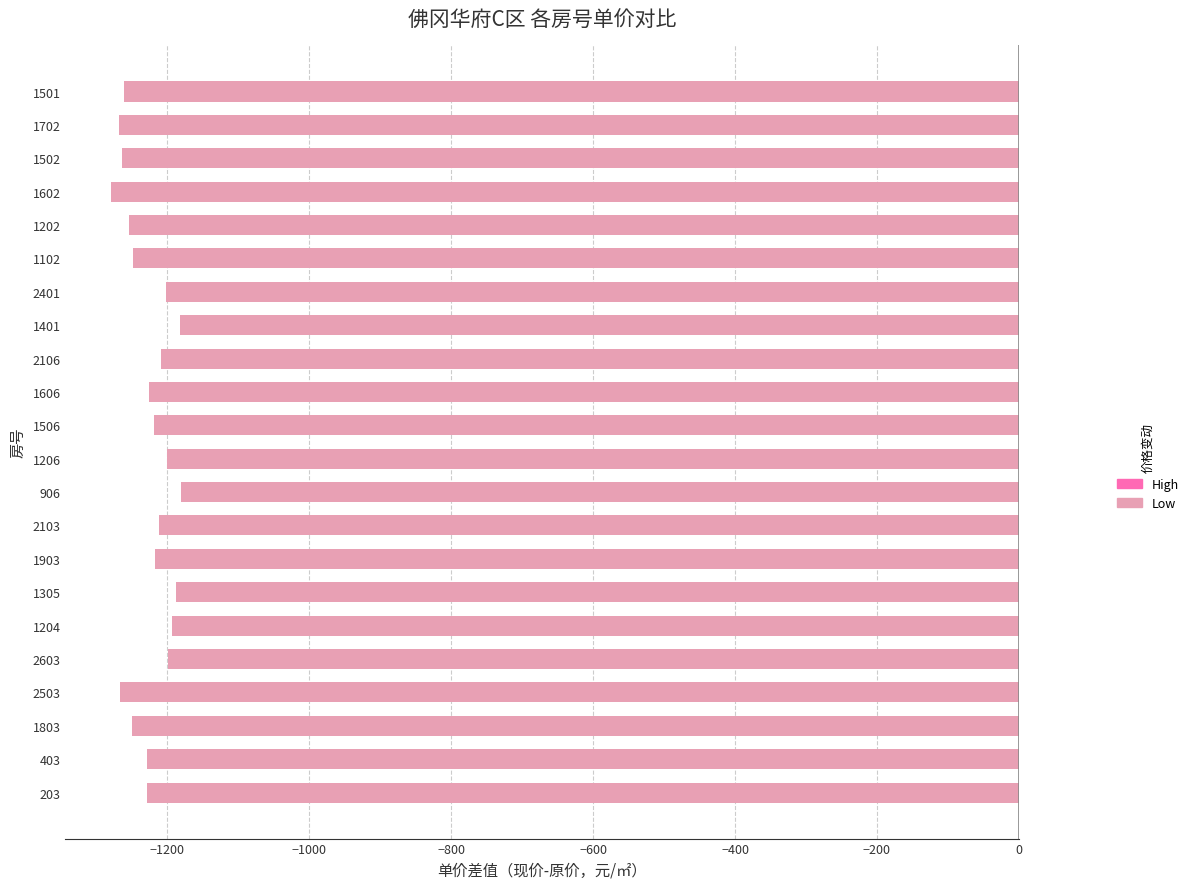

What is the change in value from 1506 to 1501?

-42.3